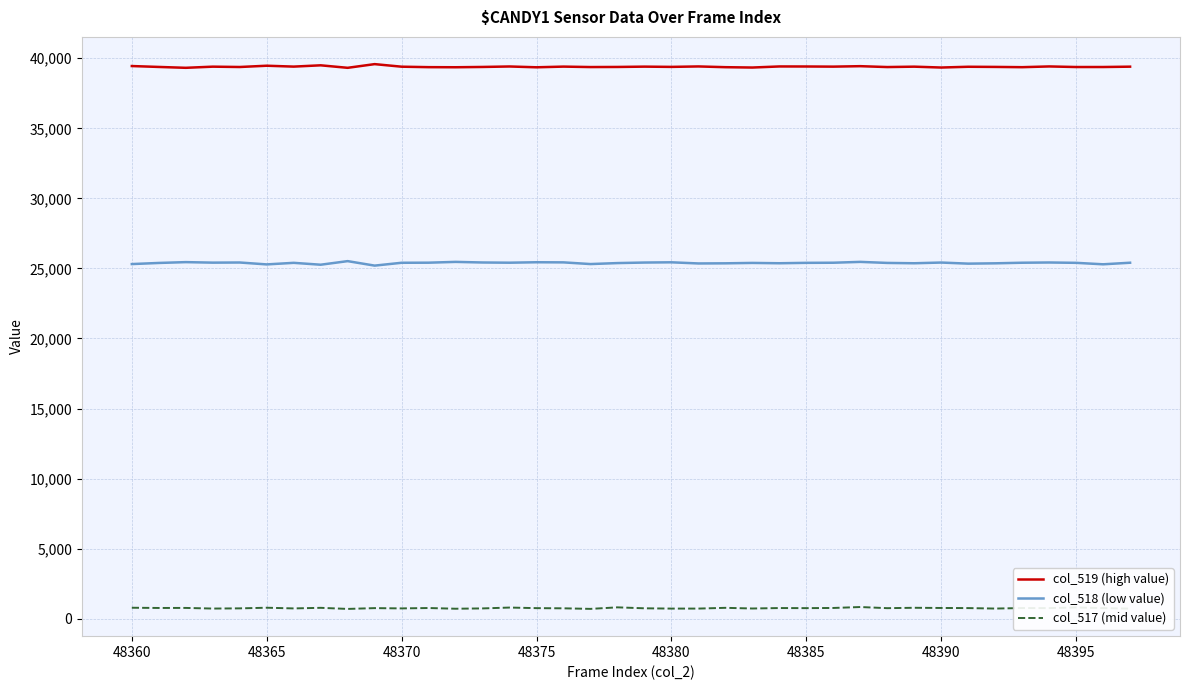

At how many categories does at least one series exceed 17131?

38